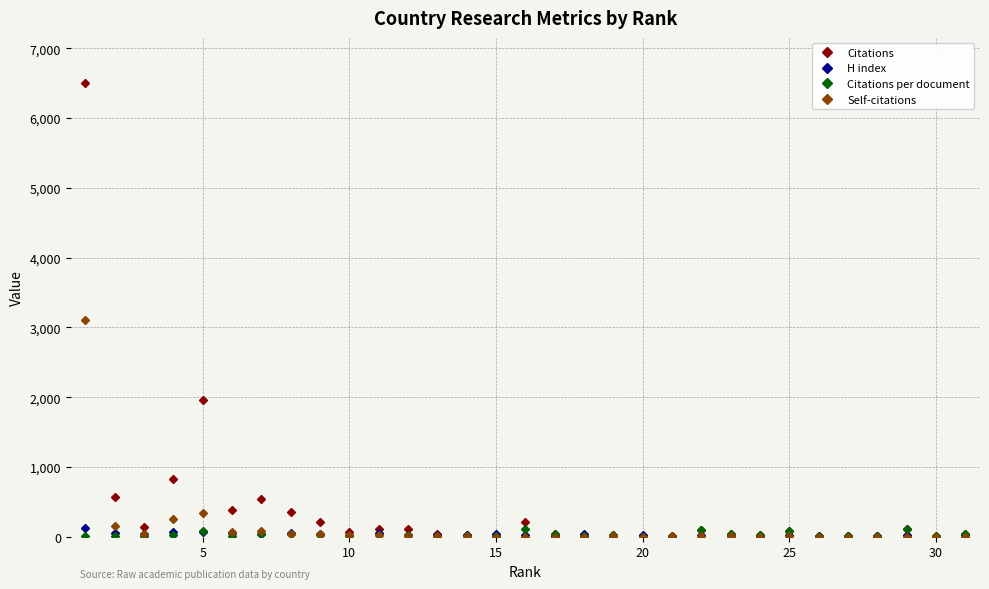

Which series has the largest range (max minus min)?

Citations